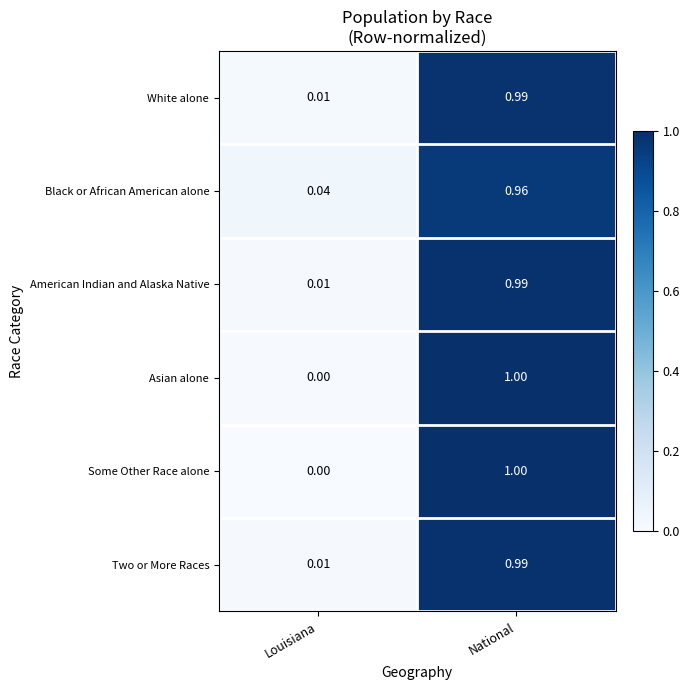

Which label corresponds to the largest value in the chart?

National